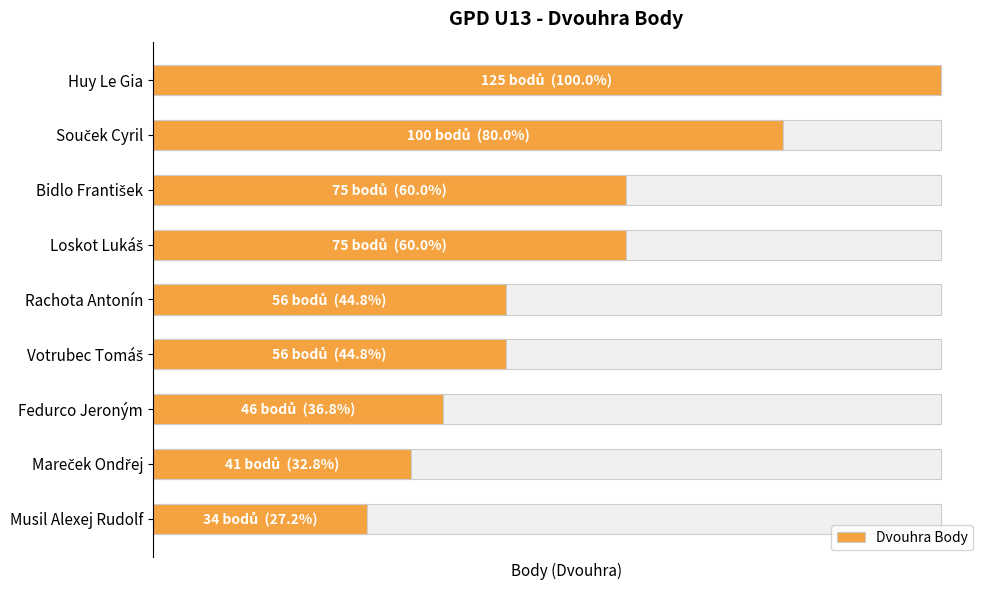

What is the change in value from Fedurco Jeroným to Musil Alexej Rudolf?

-12